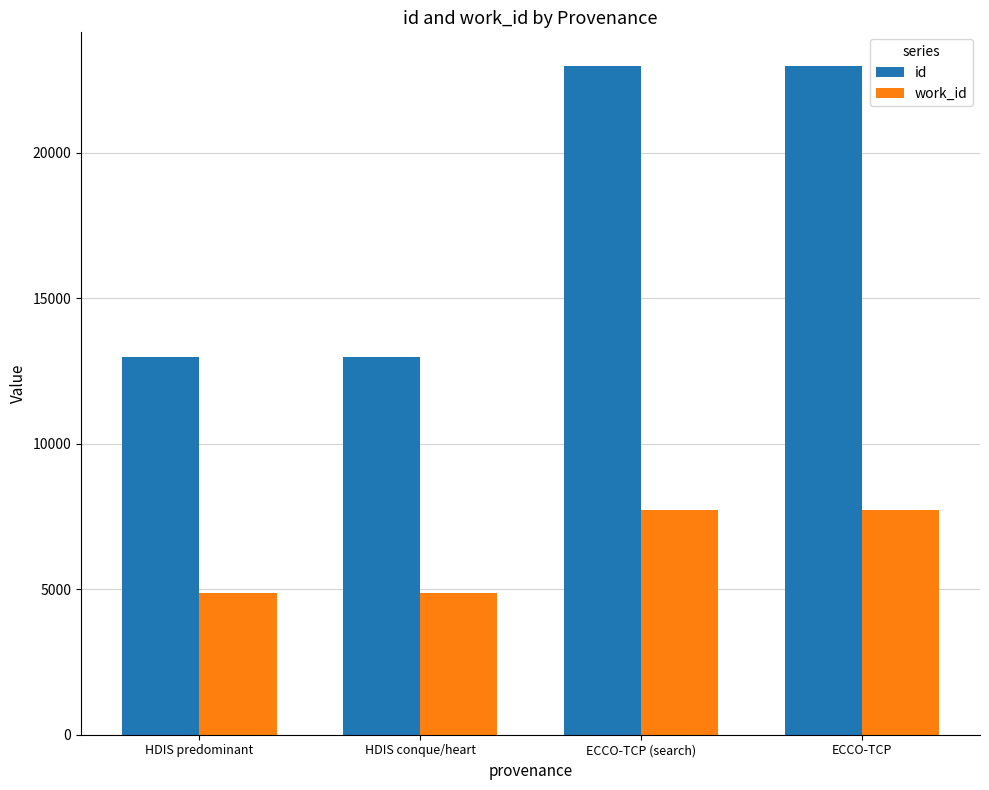

Which series has the largest range (max minus min)?

id